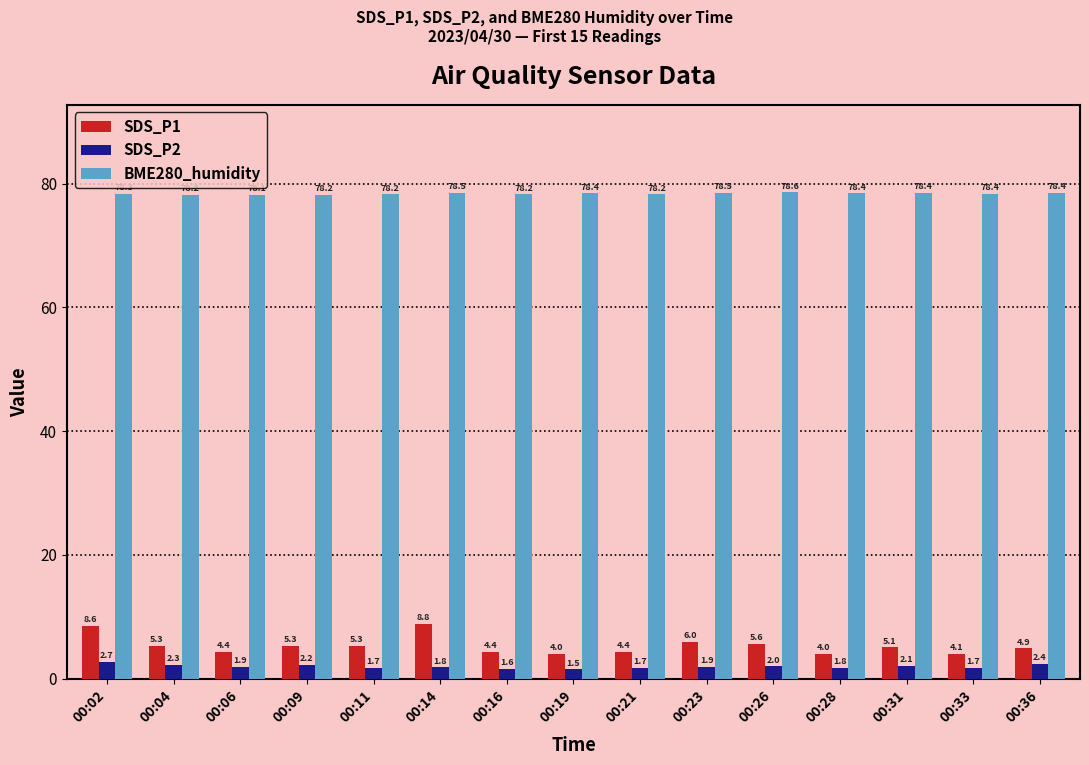

What is the difference between the second highest and minimum values in the SDS_P2 series?

0.9